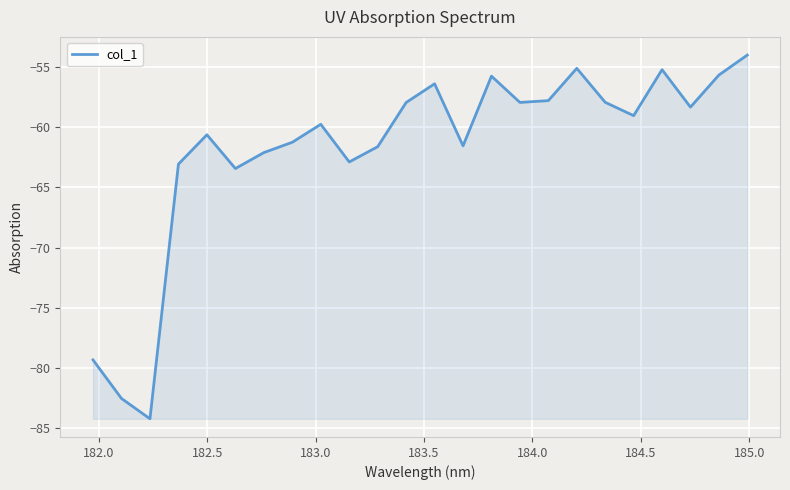

How many interior local peaks (higher than both neighbors) does the data have?

6